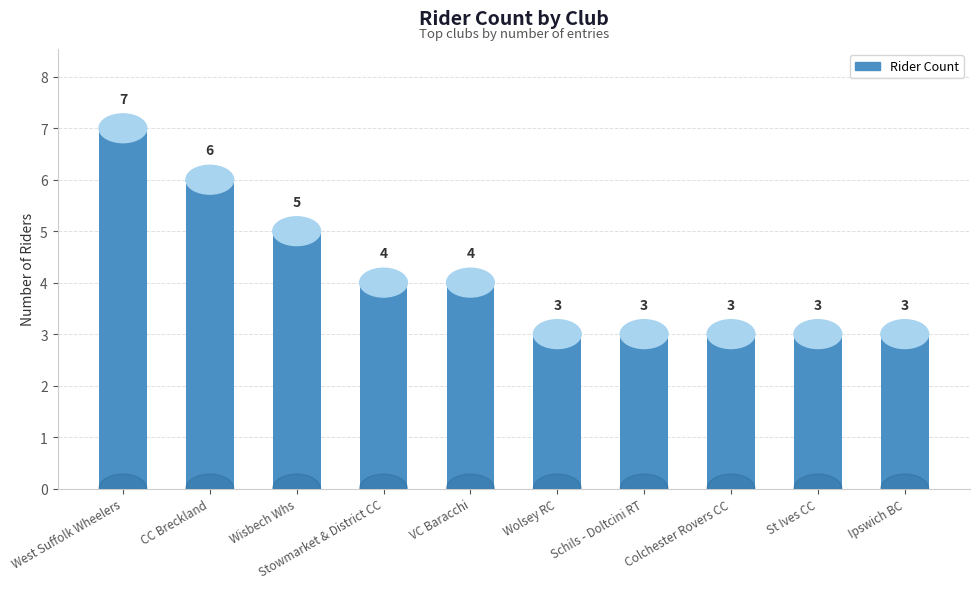

Reading left to right, transcribe all the data shown in this chart.

7	6	5	4	4	3	3	3	3	3